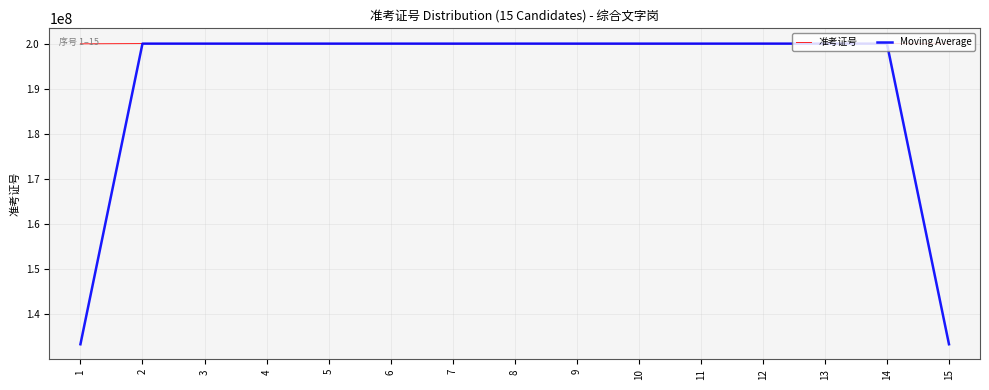

What is the smallest value displayed?

133346915.3